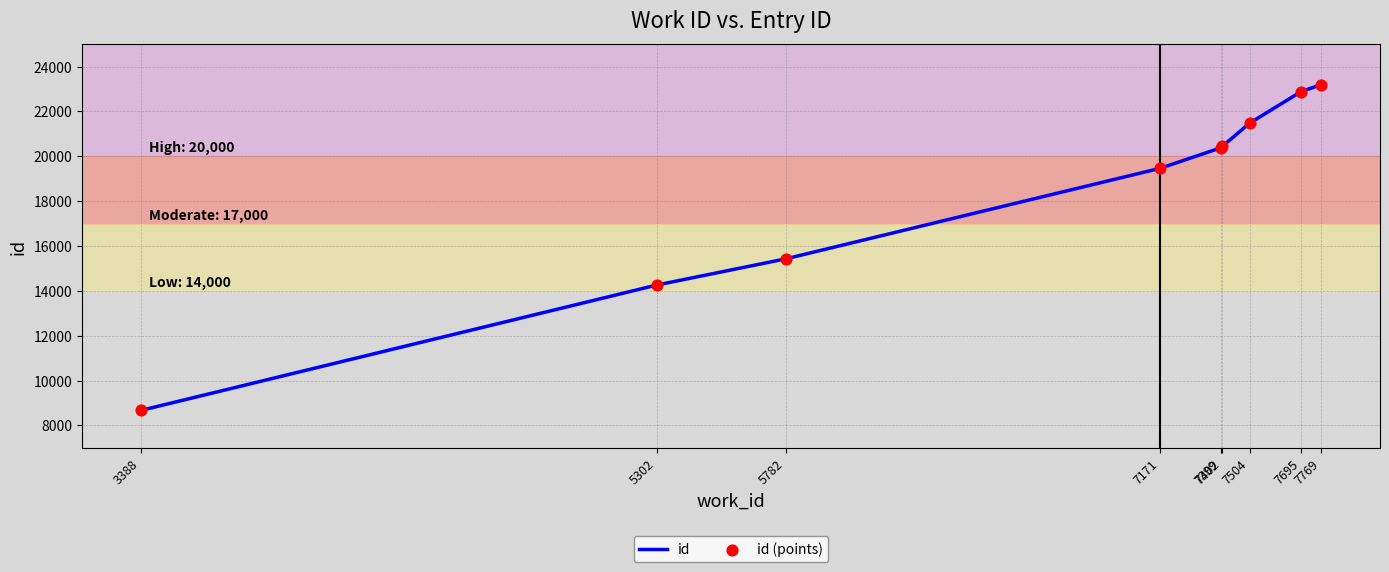

What is the smallest value displayed?

8670